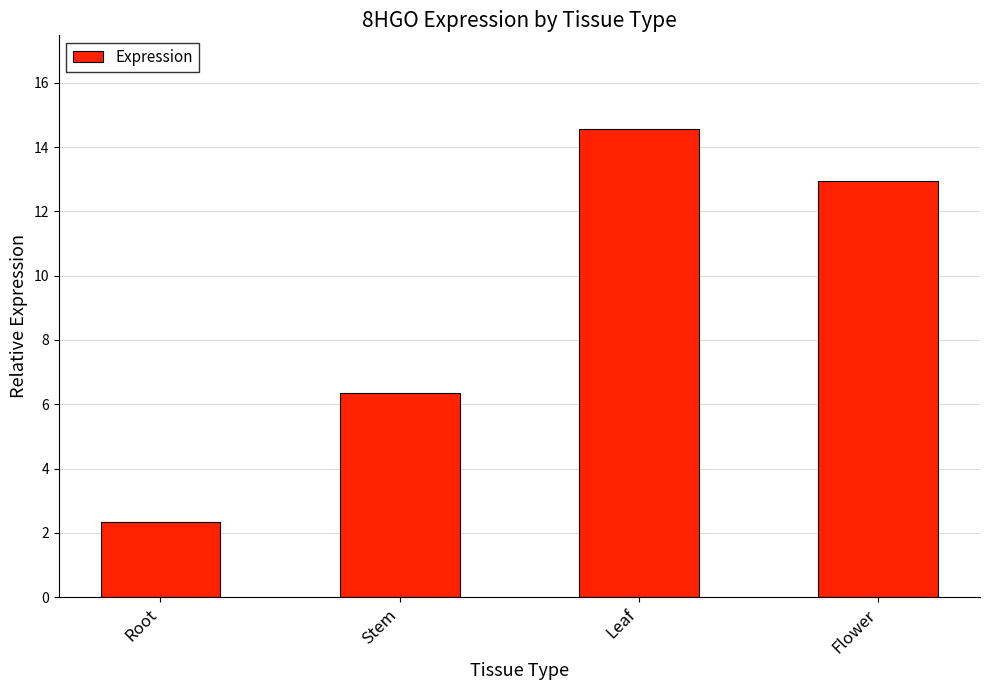

What is the smallest value displayed?

2.3